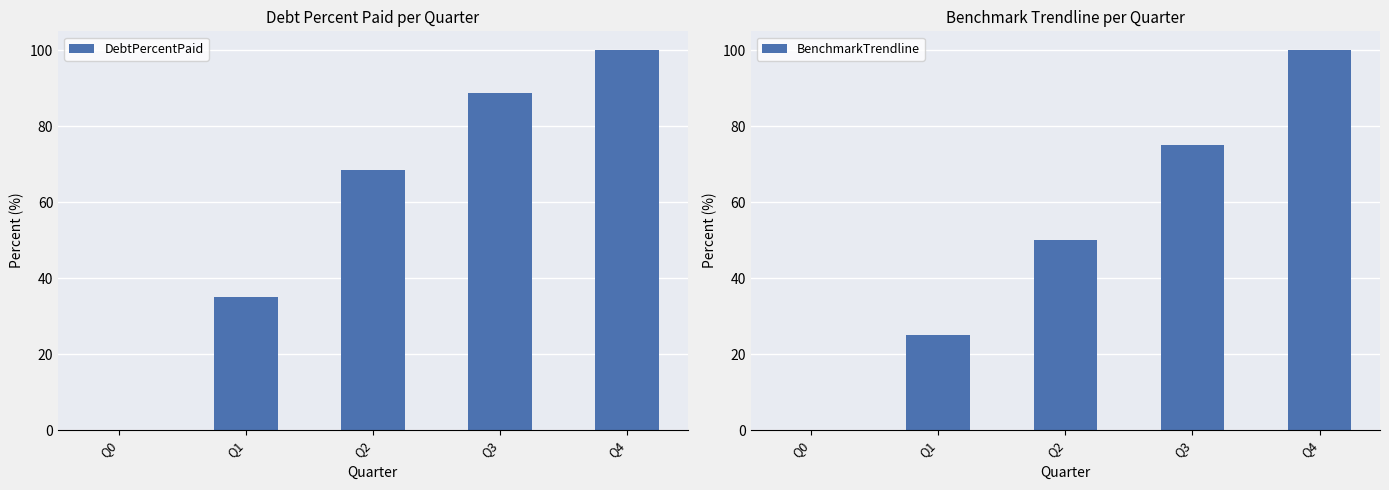

Does the chart contain stacked bars?

No